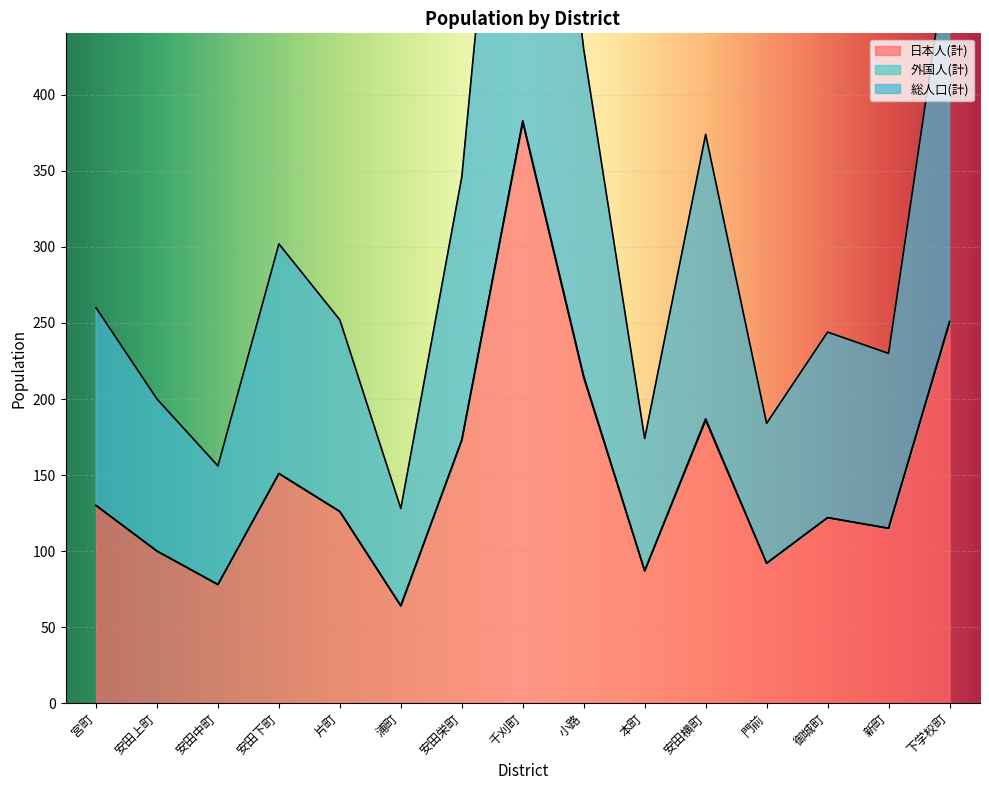

List the labels in order of 総人口(計) value, smallest first.

浦町, 安田中町, 本町, 門前, 安田上町, 新町, 御城町, 片町, 宮町, 安田下町, 安田栄町, 安田横町, 小路, 下学校町, 千刈町